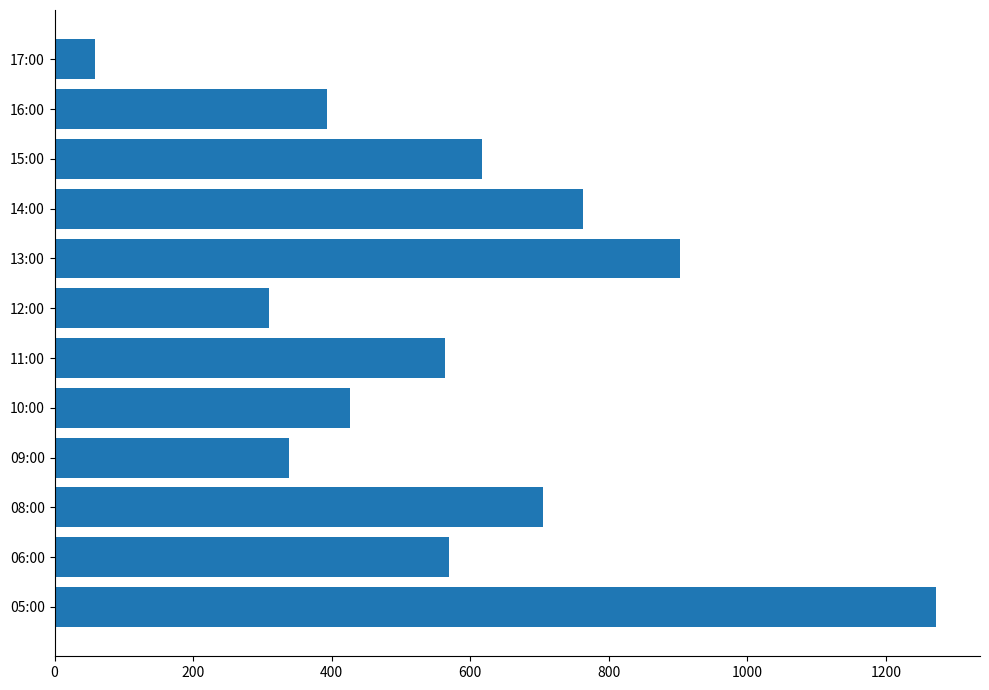

True or false: the data shows 309 at 12:00.

True